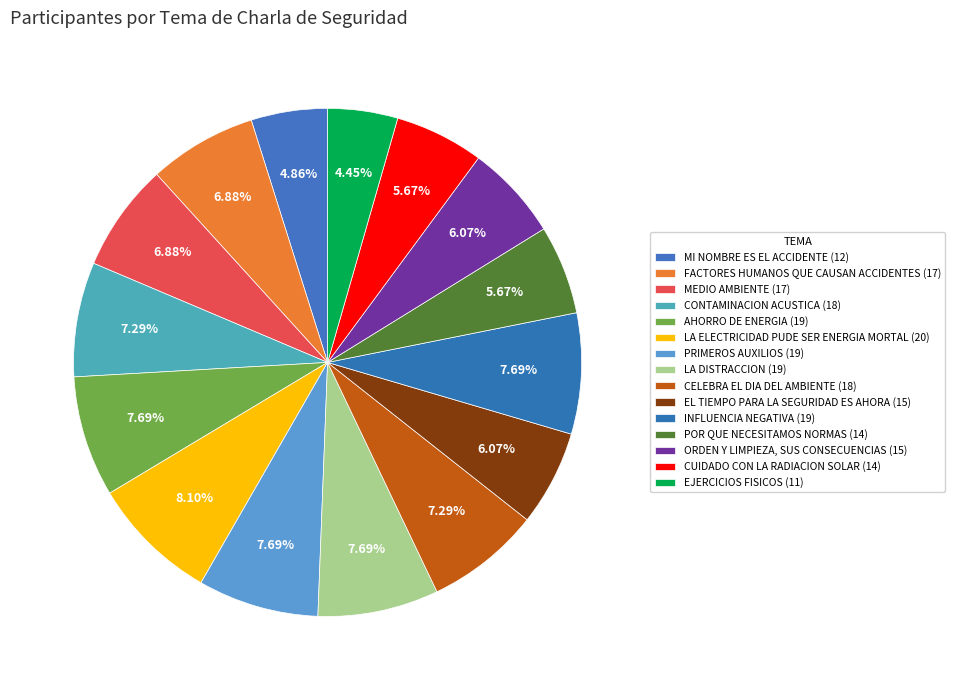

Approximately how many times larger is the value at POR QUE NECESITAMOS NORMAS compared to LA DISTRACCION?

0.7